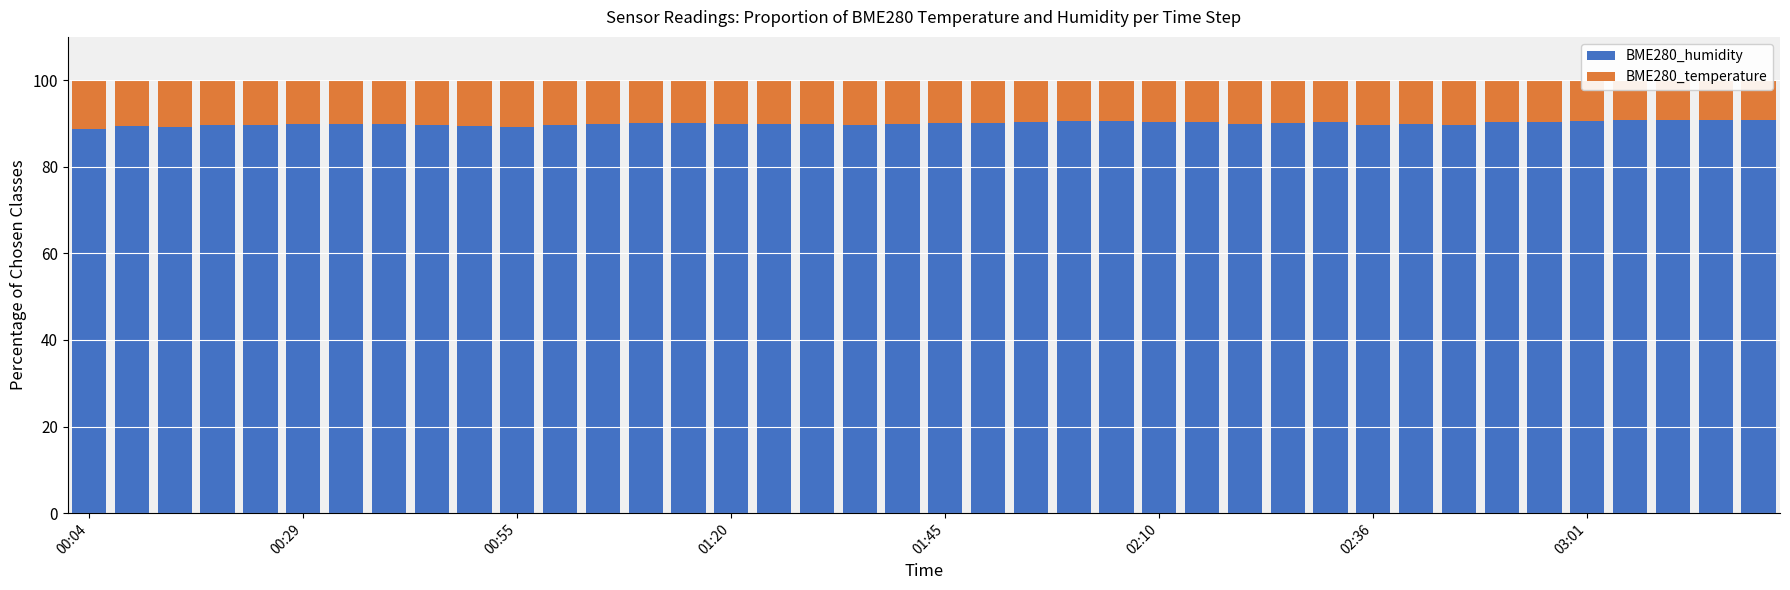

What are all the series names shown in the legend?

BME280_humidity, BME280_temperature